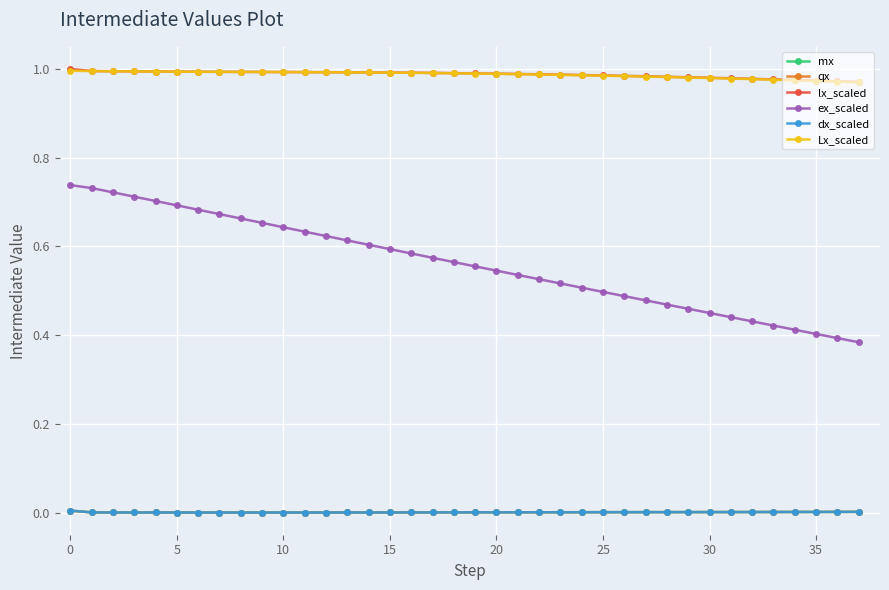

Which series has the largest range (max minus min)?

ex_scaled